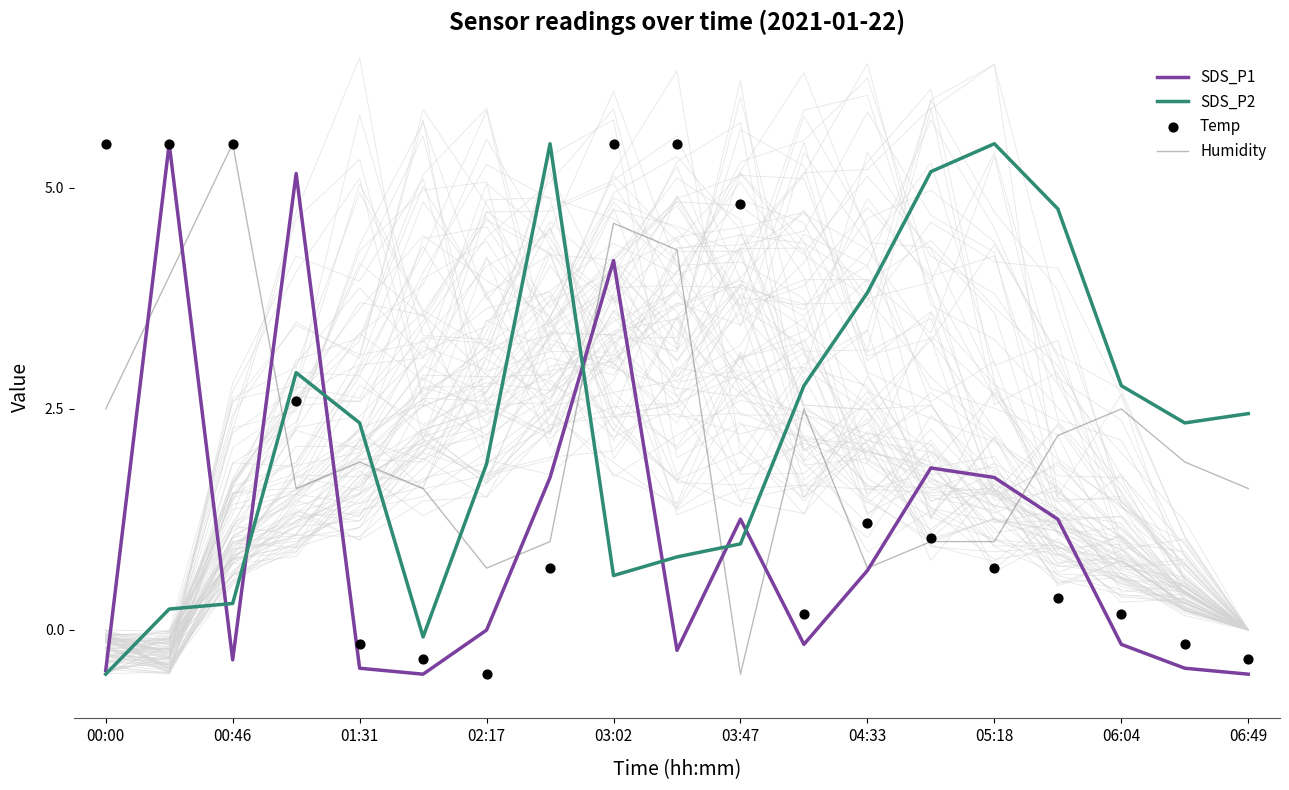

Is the value of SDS_P1 at 03:02 greater than the value of SDS_P2 at 02:17?

Yes